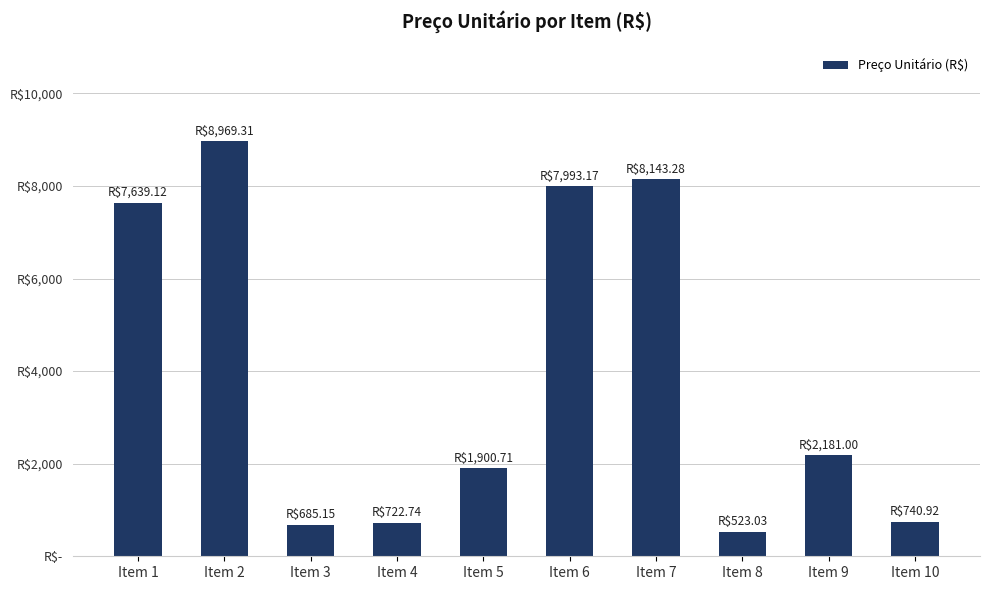

What is the change in value from Item 2 to Item 7?

-826.0